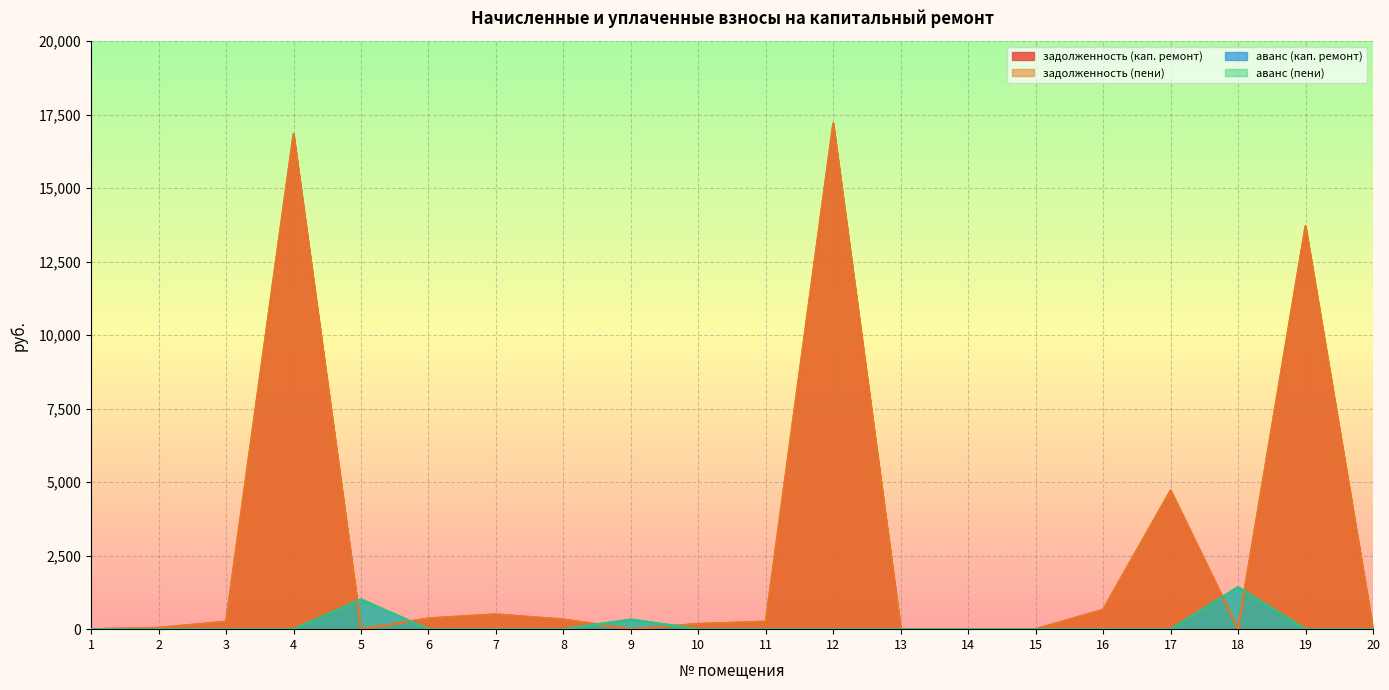

List the labels in order of аванс (кап. ремонт) value, smallest first.

1, 2, 3, 4, 6, 7, 8, 10, 11, 12, 13, 14, 15, 16, 17, 19, 20, 9, 5, 18